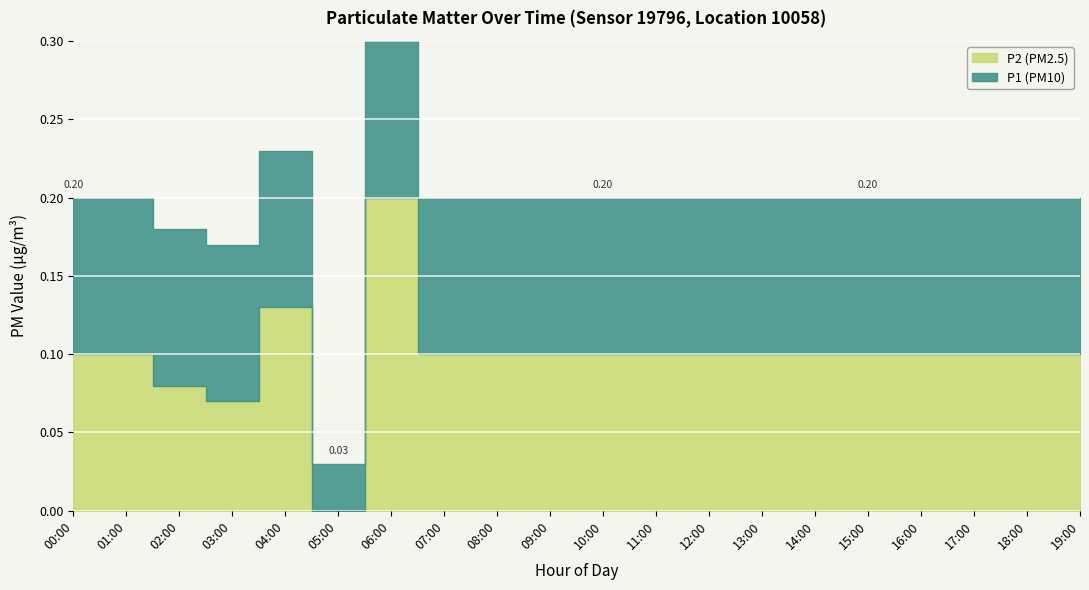

What is the value of the P2 point at the 1st from the left?

0.1